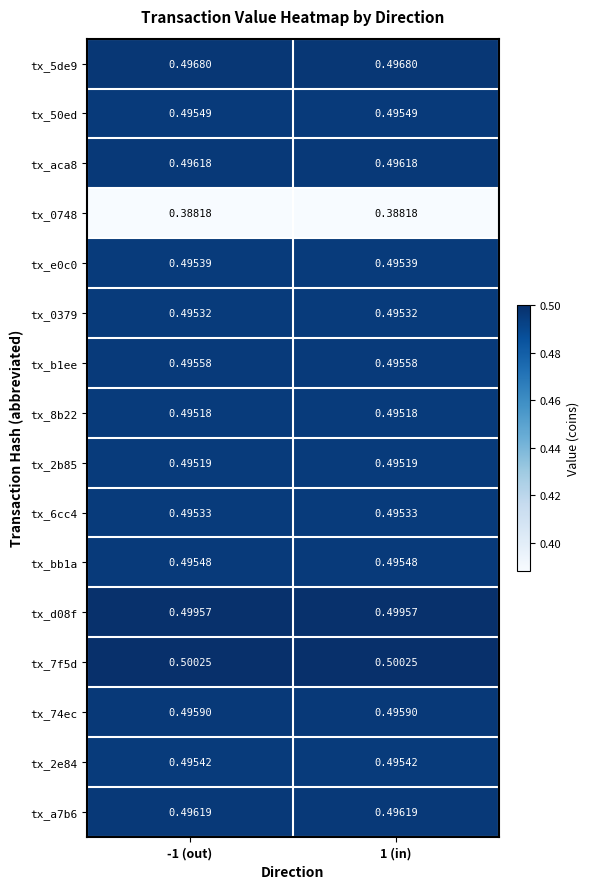

Is the value of tx_2e84 at -1 (out) greater than the value of tx_e0c0 at 1 (in)?

Yes